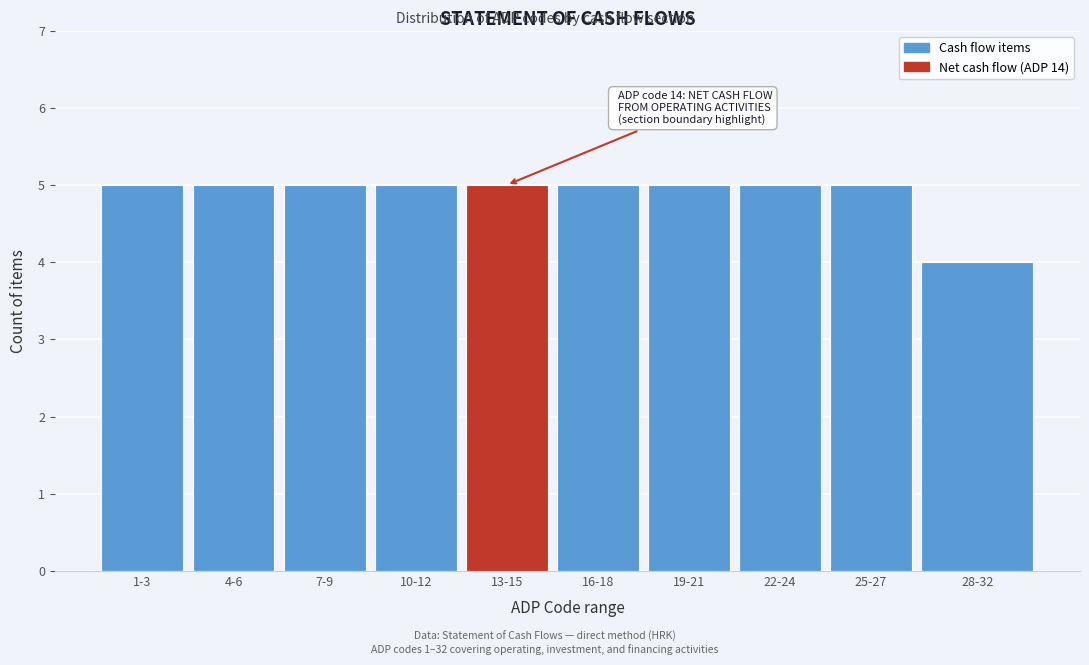

Reading left to right, what are all the values shown in this chart?

1-3=5	4-6=5	7-9=5	10-12=5	13-15=5	16-18=5	19-21=5	22-24=5	25-27=5	28-32=4